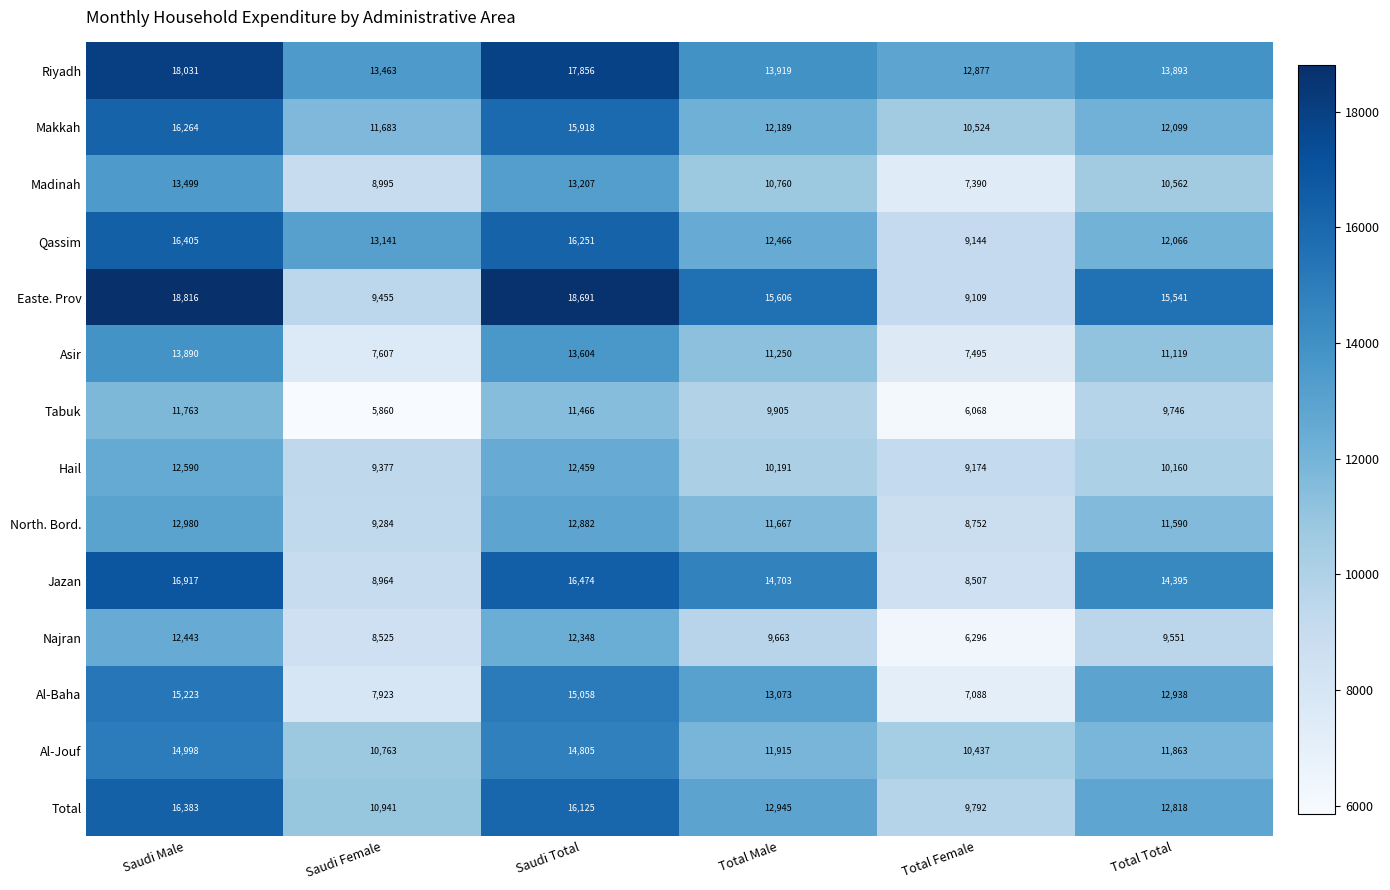

At which category is the sum across all series the highest?

Saudi Male